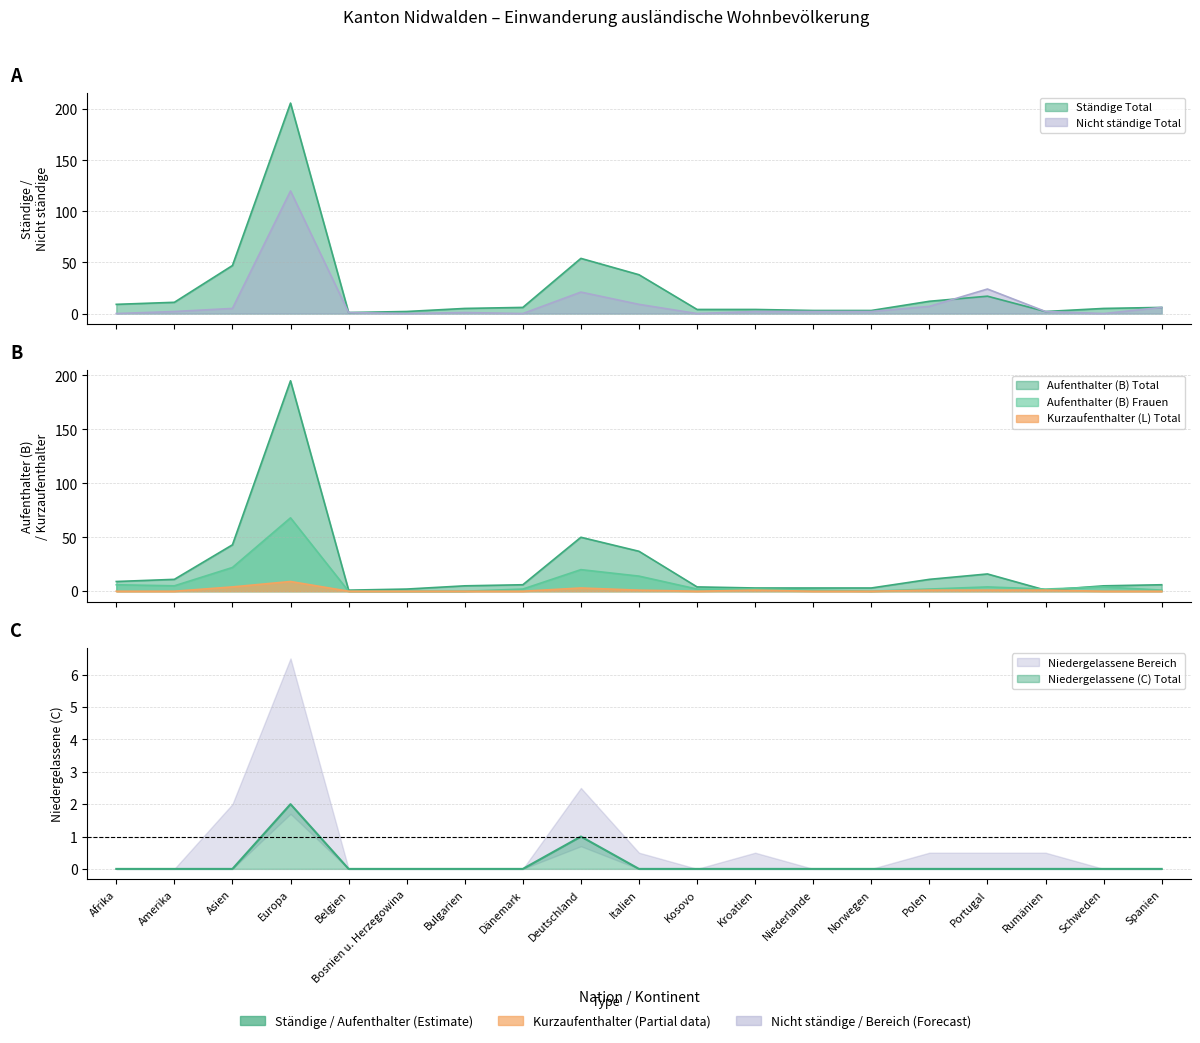

What is the greatest value displayed?

206